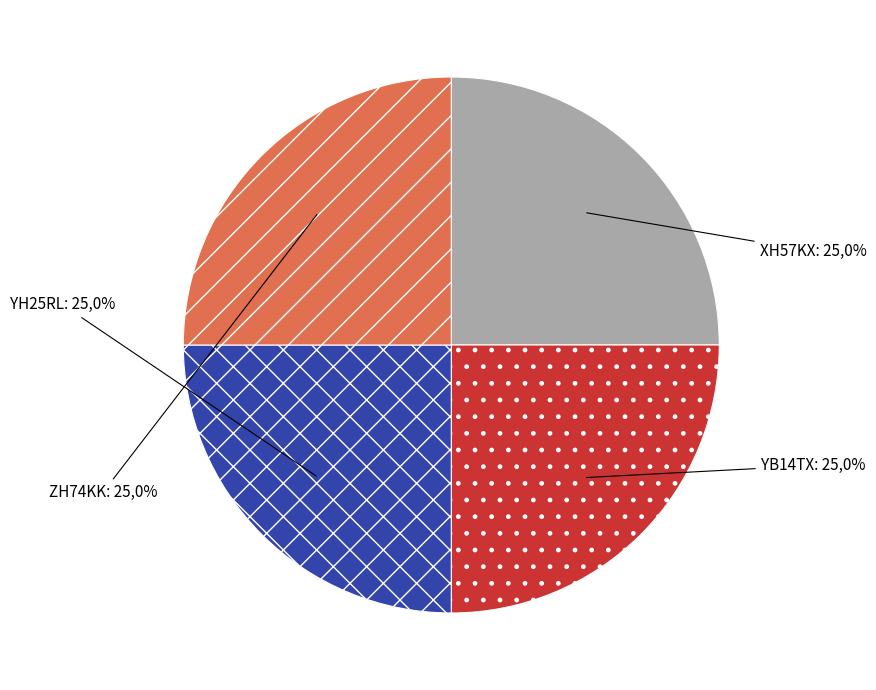

Which category has the biggest portion of the pie?

YH25RL